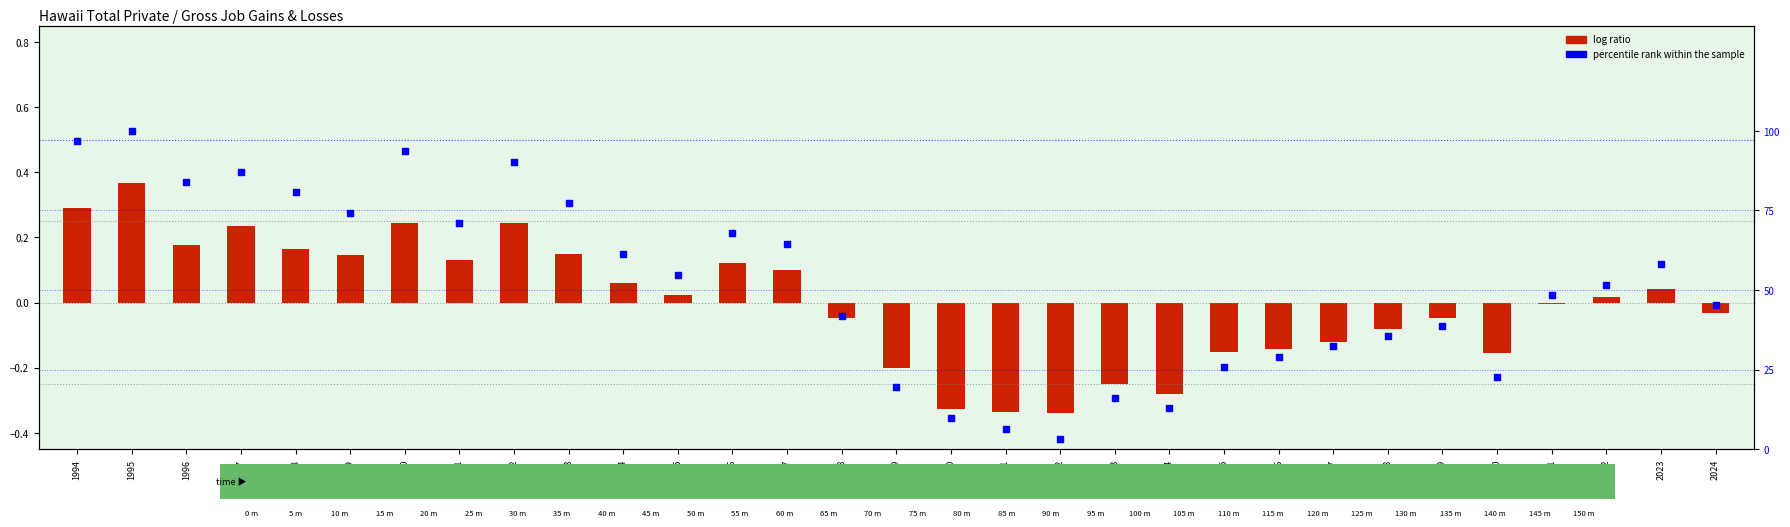

What are all the series names shown in the legend?

log ratio, percentile rank within the sample